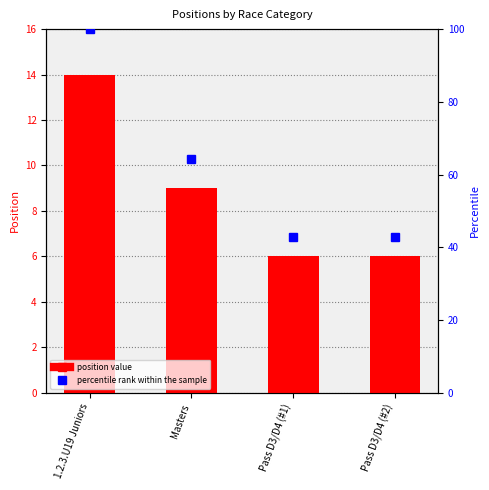

What is the average value of the position value series?

8.8